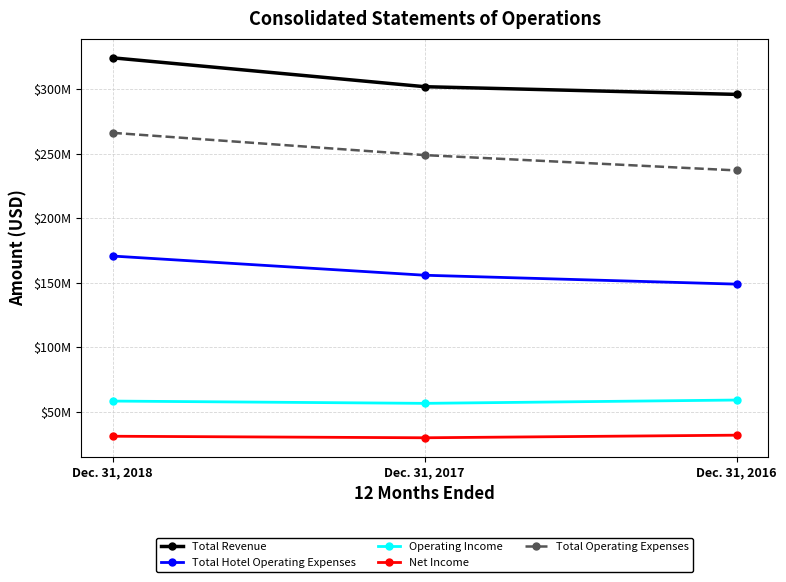

Does the chart have visible grid lines?

Yes